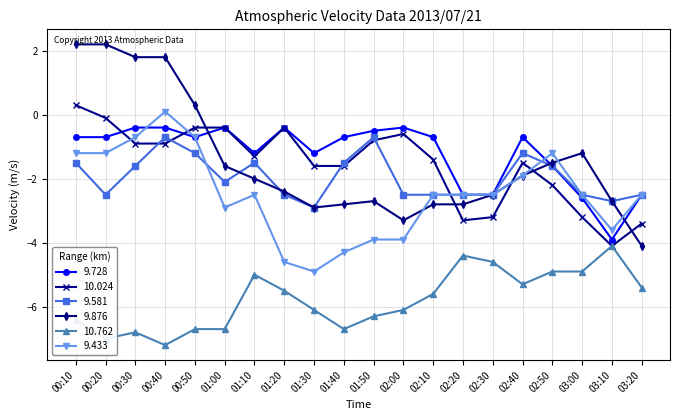

What is the sum of the 10.762 values at 01:10 and 00:30?

-11.8